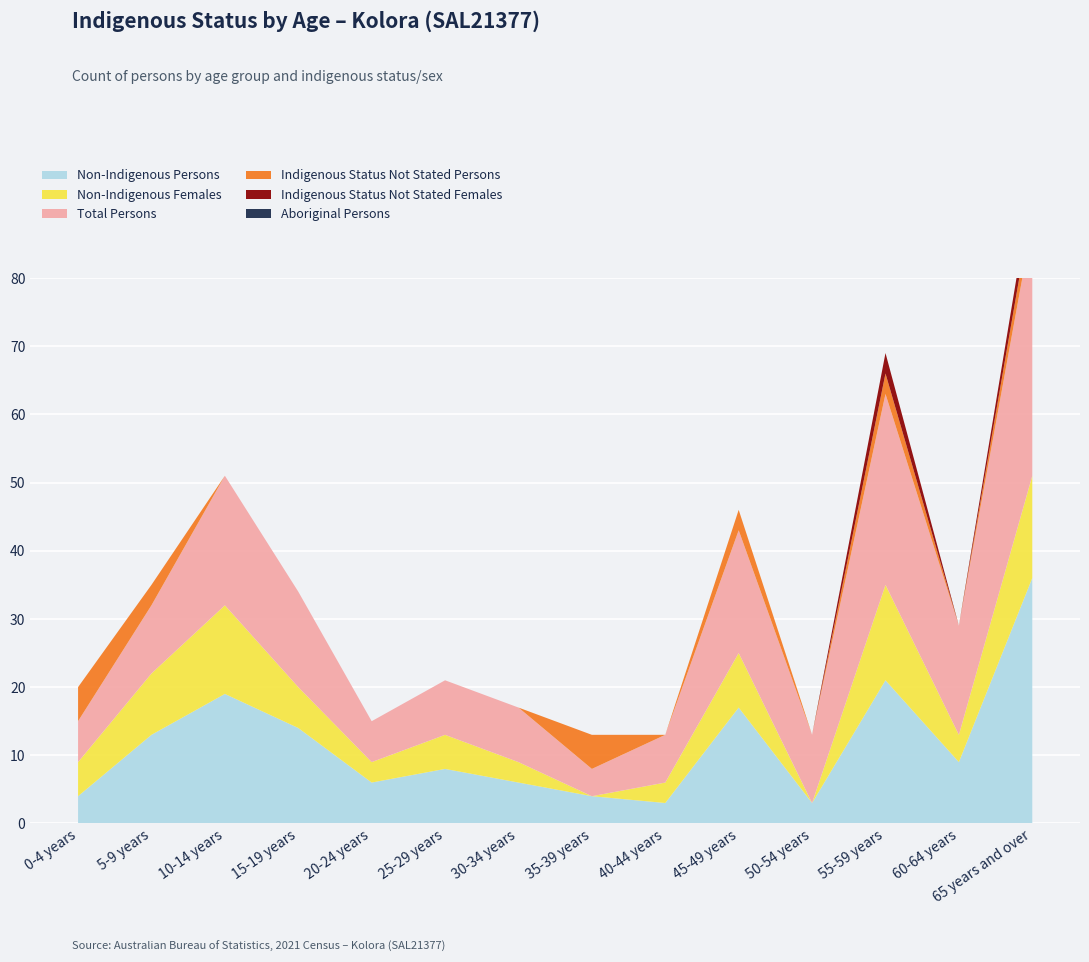

Reading right to left, list all the values displayed in this chart.

Non-Indigenous Persons: 65 years and over=36	60-64 years=9	55-59 years=21	50-54 years=3	45-49 years=17	40-44 years=3	35-39 years=4	30-34 years=6	25-29 years=8	20-24 years=6	15-19 years=14	10-14 years=19	5-9 years=13	0-4 years=4
Non-Indigenous Females: 65 years and over=15	60-64 years=4	55-59 years=14	50-54 years=0	45-49 years=8	40-44 years=3	35-39 years=0	30-34 years=3	25-29 years=5	20-24 years=3	15-19 years=6	10-14 years=13	5-9 years=9	0-4 years=5
Total Persons: 65 years and over=37	60-64 years=16	55-59 years=28	50-54 years=10	45-49 years=18	40-44 years=7	35-39 years=4	30-34 years=8	25-29 years=8	20-24 years=6	15-19 years=14	10-14 years=19	5-9 years=10	0-4 years=6
Indigenous Status Not Stated Persons: 65 years and over=3	60-64 years=0	55-59 years=3	50-54 years=0	45-49 years=3	40-44 years=0	35-39 years=5	30-34 years=0	25-29 years=0	20-24 years=0	15-19 years=0	10-14 years=0	5-9 years=3	0-4 years=5
Indigenous Status Not Stated Females: 65 years and over=3	60-64 years=0	55-59 years=3	50-54 years=0	45-49 years=0	40-44 years=0	35-39 years=0	30-34 years=0	25-29 years=0	20-24 years=0	15-19 years=0	10-14 years=0	5-9 years=0	0-4 years=0
Aboriginal Persons: 65 years and over=0	60-64 years=0	55-59 years=0	50-54 years=0	45-49 years=0	40-44 years=0	35-39 years=0	30-34 years=0	25-29 years=0	20-24 years=0	15-19 years=0	10-14 years=0	5-9 years=0	0-4 years=0